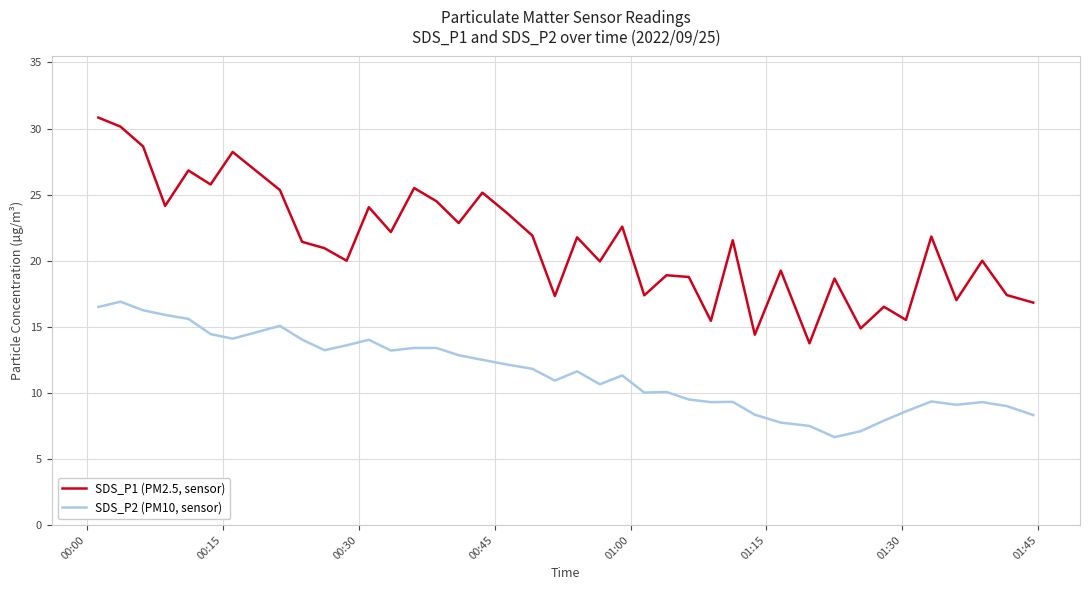

Rank the series by their maximum value, from highest to lowest.

SDS_P1 (PM2.5, sensor), SDS_P2 (PM10, sensor)